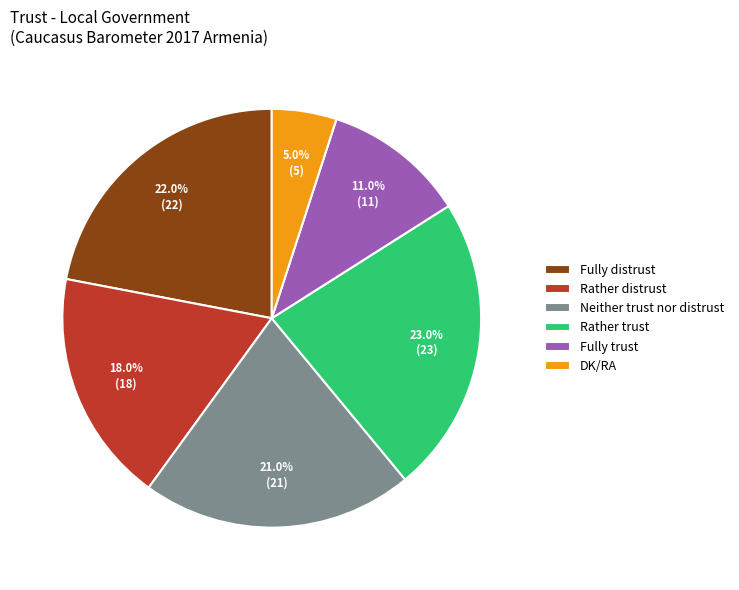

Rank the categories by value from highest to lowest.

Rather trust, Fully distrust, Neither trust nor distrust, Rather distrust, Fully trust, DK/RA